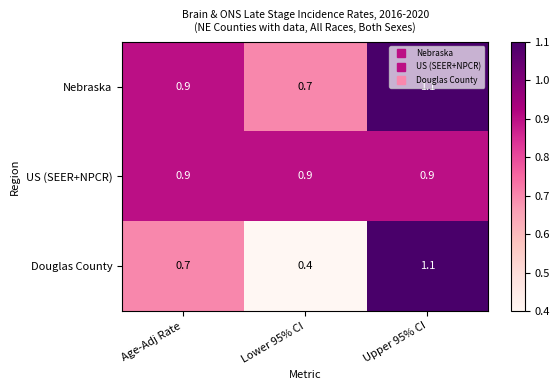

What is the sum of the Douglas County values at Age-Adj Rate and Upper 95% CI?

1.8